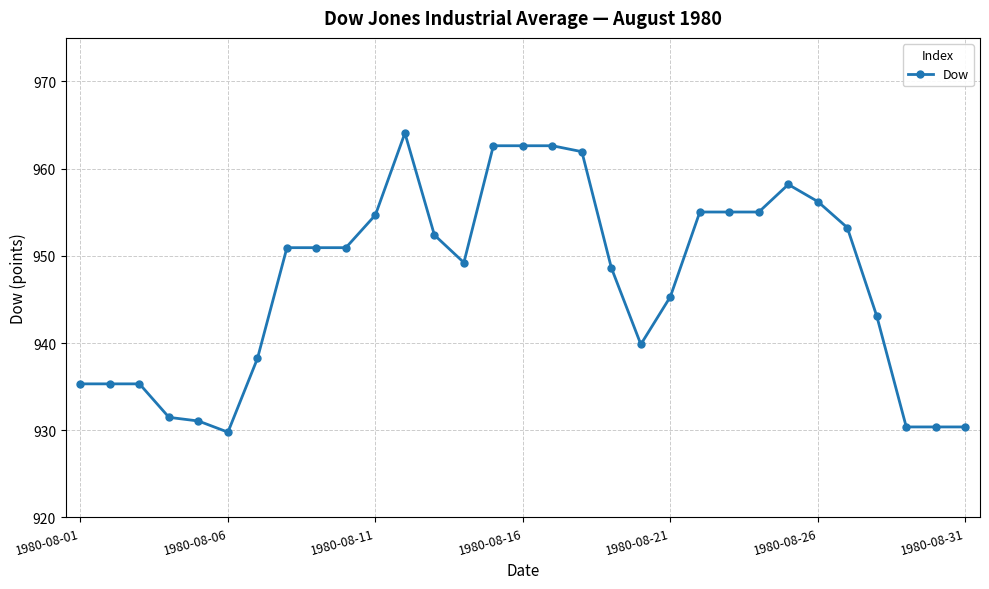

What is the value of the 6th point from the left?

929.8